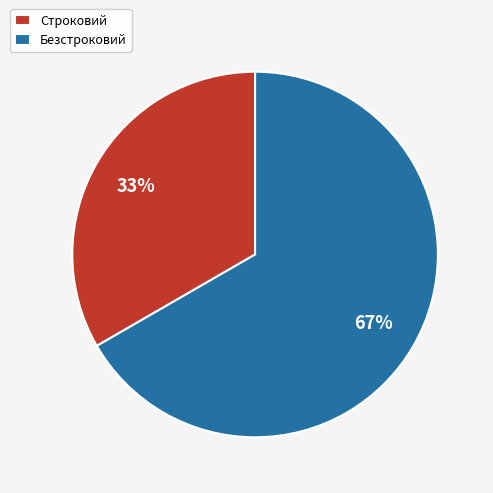

Is there any slice that represents more than half of the pie?

Yes